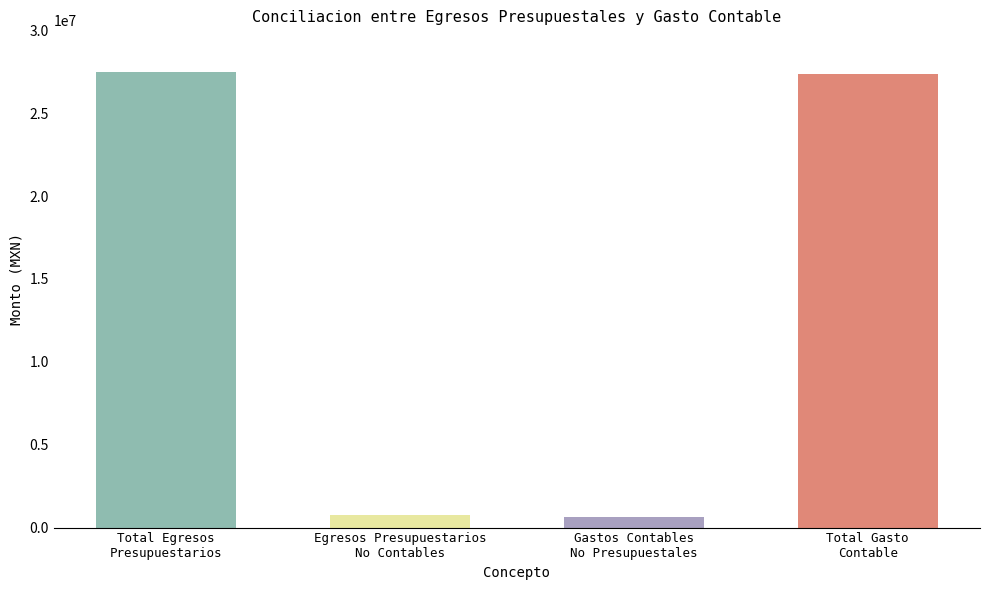

How many data points are less than 27350291?

2